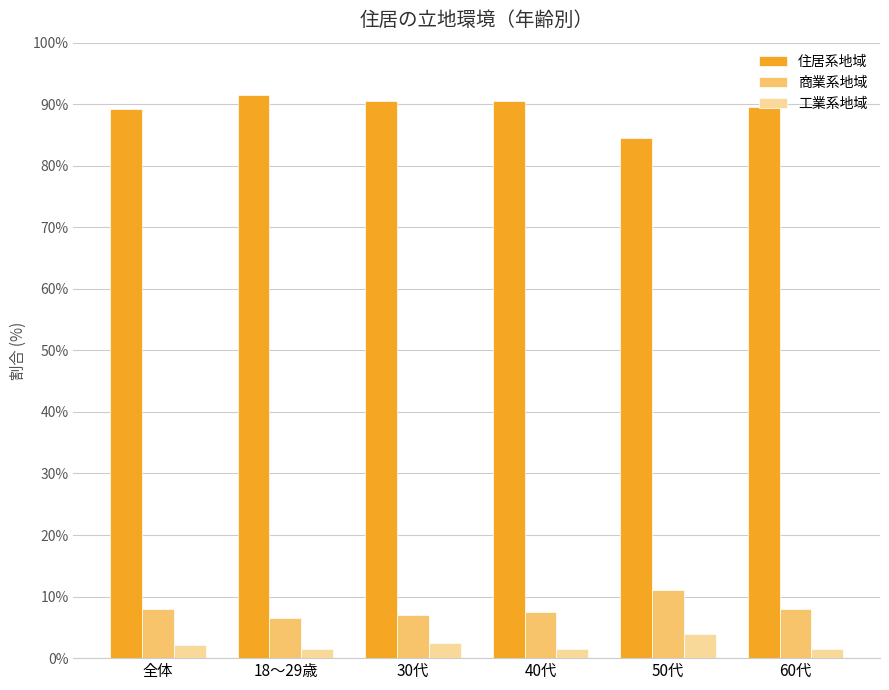

Is it true that 住居系地域 equals 143.9 at 18～29歳?

False